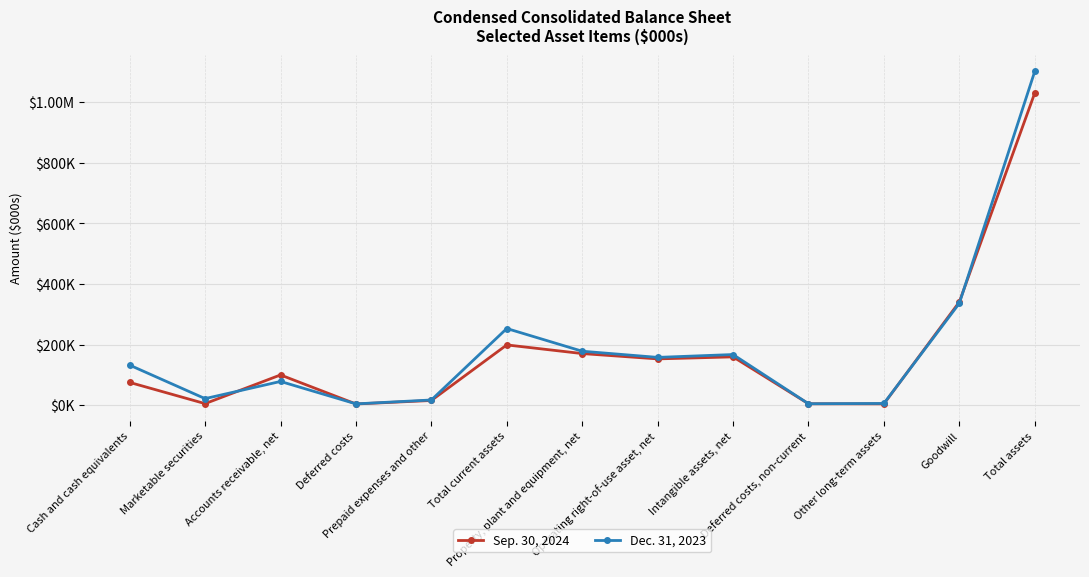

What is the difference between the second highest and second lowest values in the Dec. 31, 2023 series?

331286